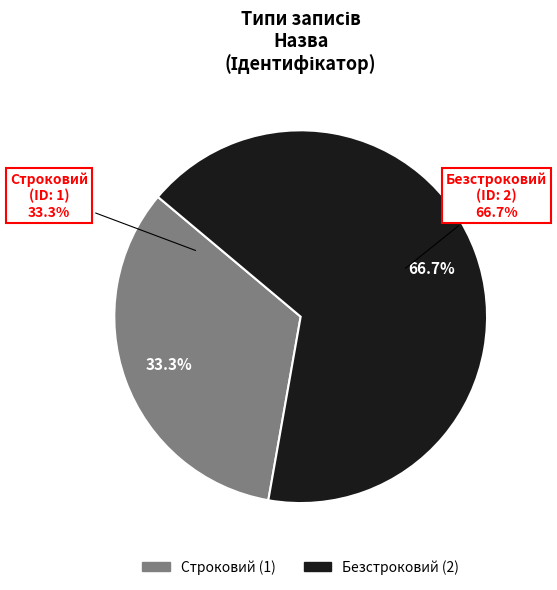

Is there a majority slice in this chart?

Yes